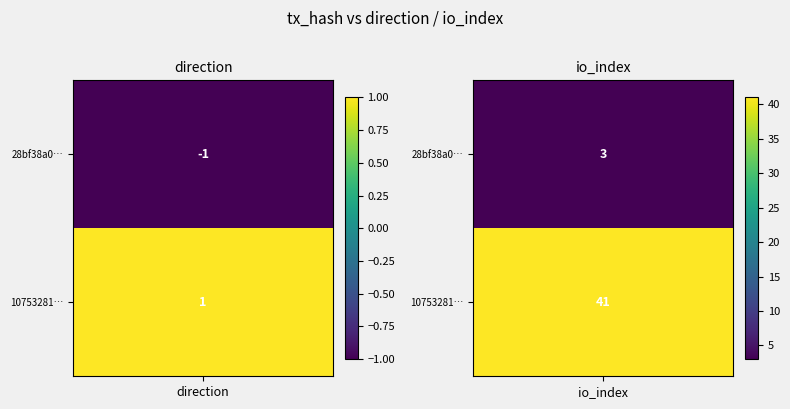

What is the smallest value displayed?

-1